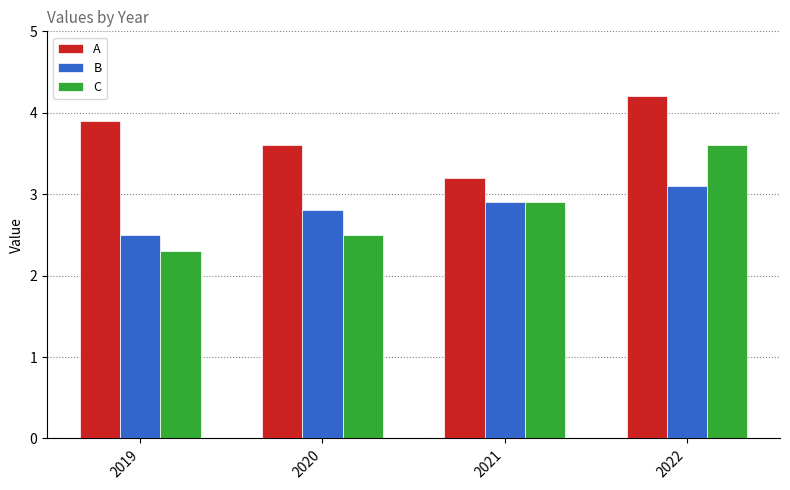

What is the maximum value shown in the chart?

4.2